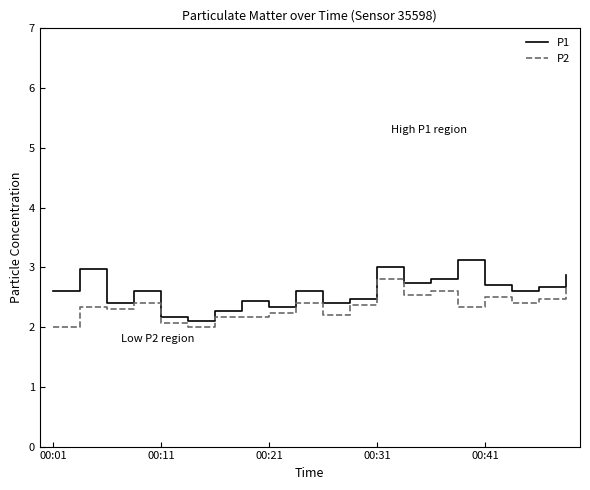

Reading left to right, extract all data points from this chart.

P1: 2.6	3.0	2.4	2.6	2.2	2.1	2.3	2.4	2.3	2.6	2.4	2.5	3.0	2.7	2.8	3.1	2.7	2.6	2.7	2.9
P2: 2.0	2.3	2.3	2.4	2.1	2.0	2.2	2.2	2.2	2.4	2.2	2.4	2.8	2.5	2.6	2.3	2.5	2.4	2.5	2.7